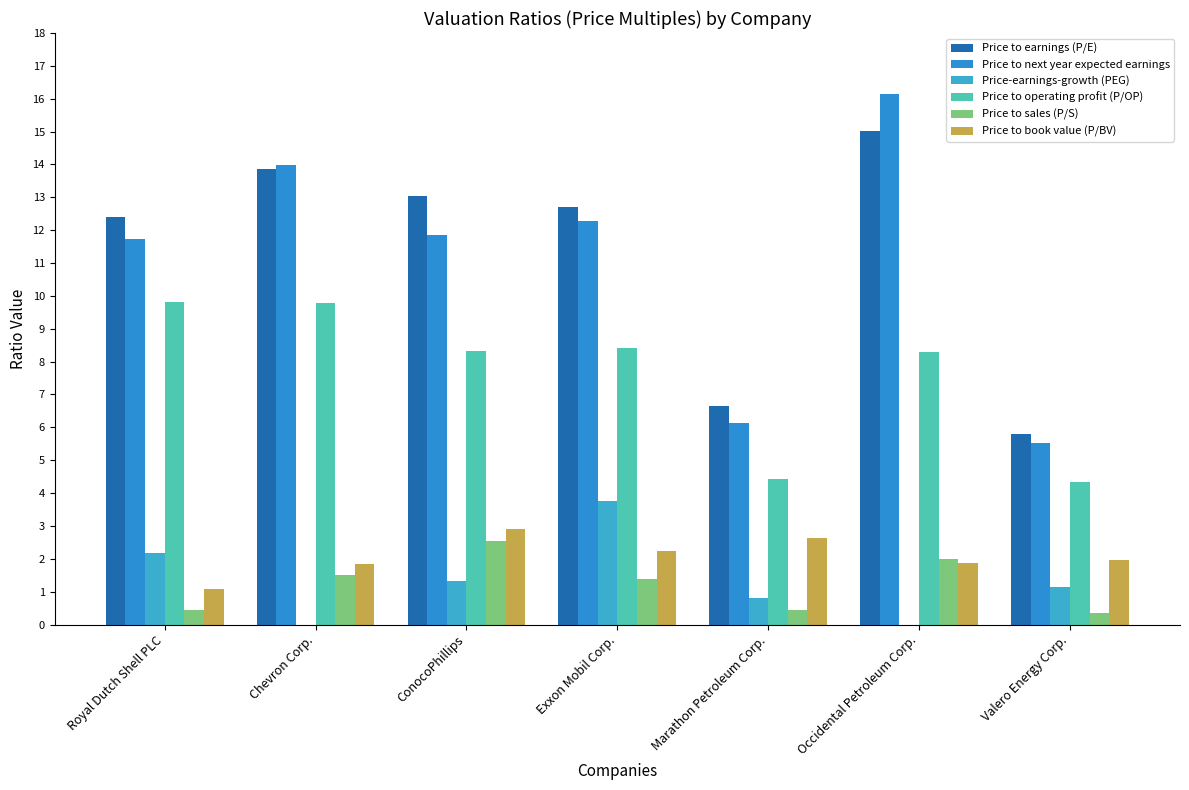

Which series has the largest total across all categories?

Price to earnings (P/E)